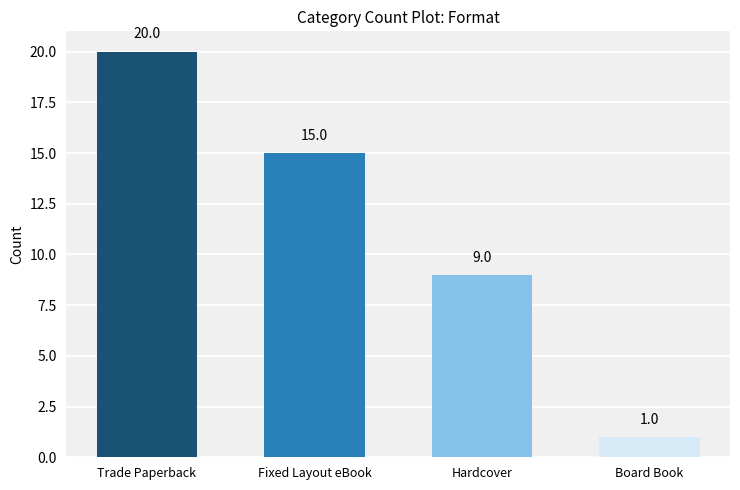

Is it true that the value at Trade Paperback is 32?

False